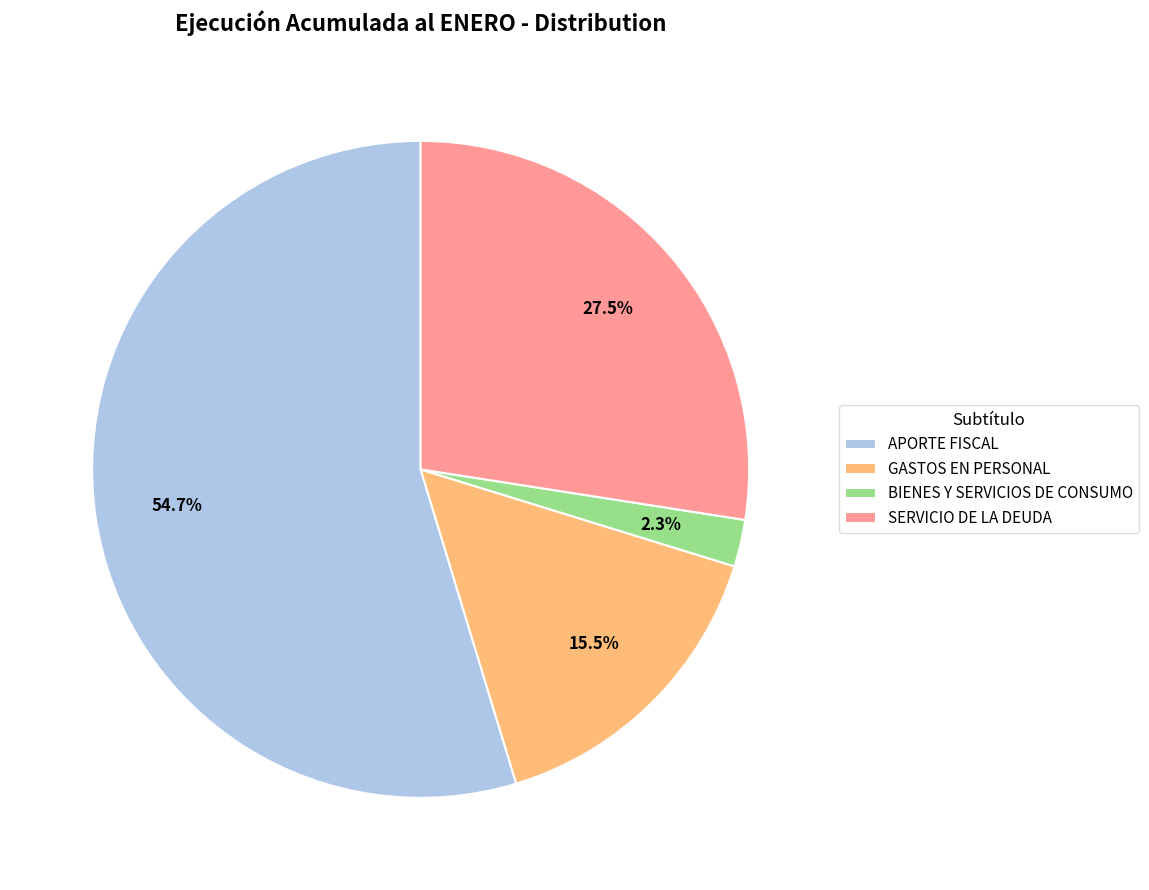

To the nearest percent, what percentage of the pie is APORTE FISCAL?

55%